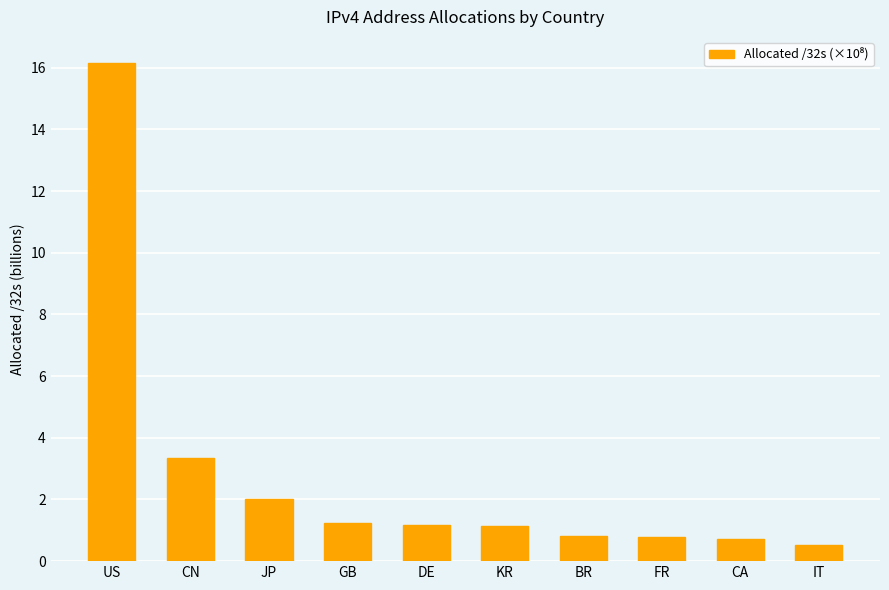

What position from the left is GB?

4